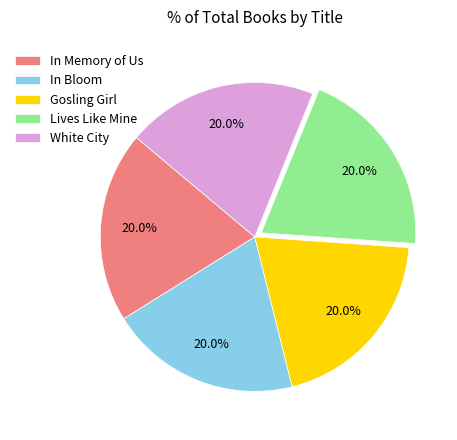

Is there any slice that represents more than half of the pie?

No